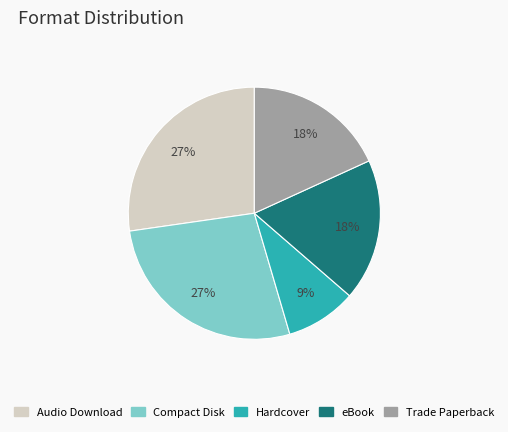

How many segments does this pie chart have?

5